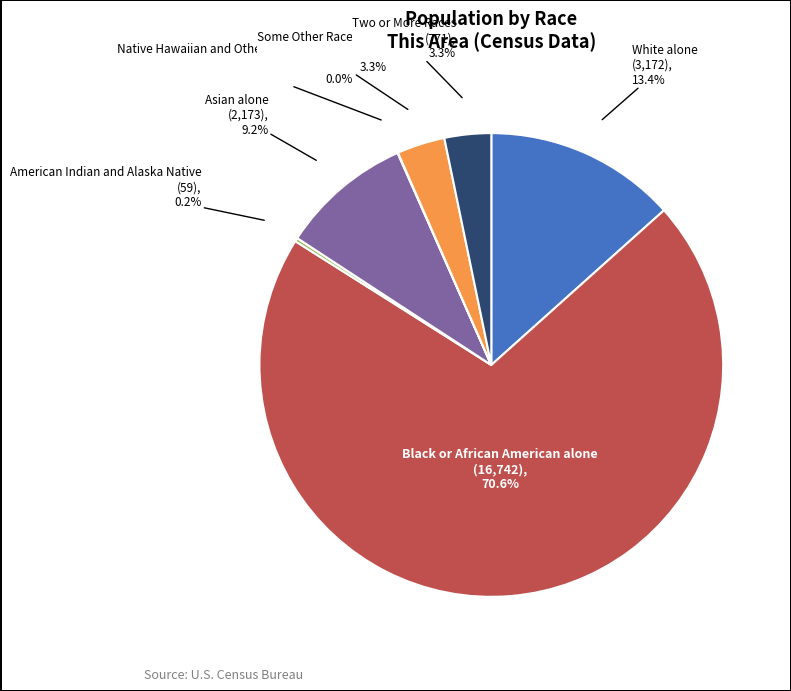

Which has a higher value, Some Other Race alone or Asian alone?

Asian alone